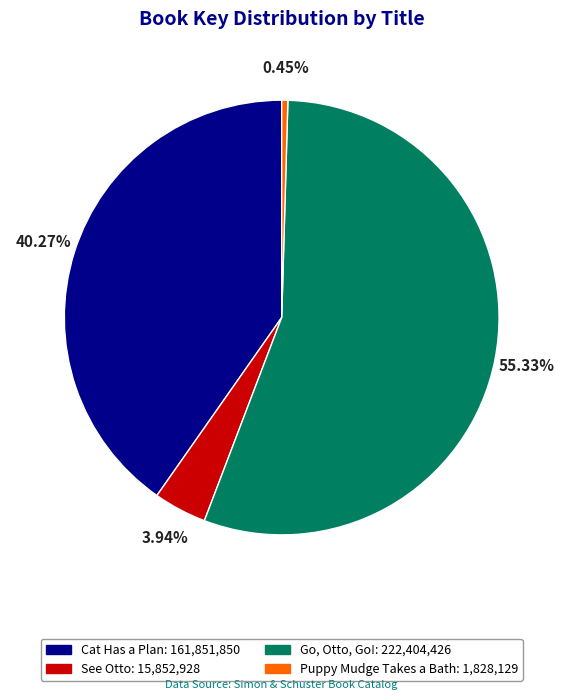

Count the number of slices in the pie.

4